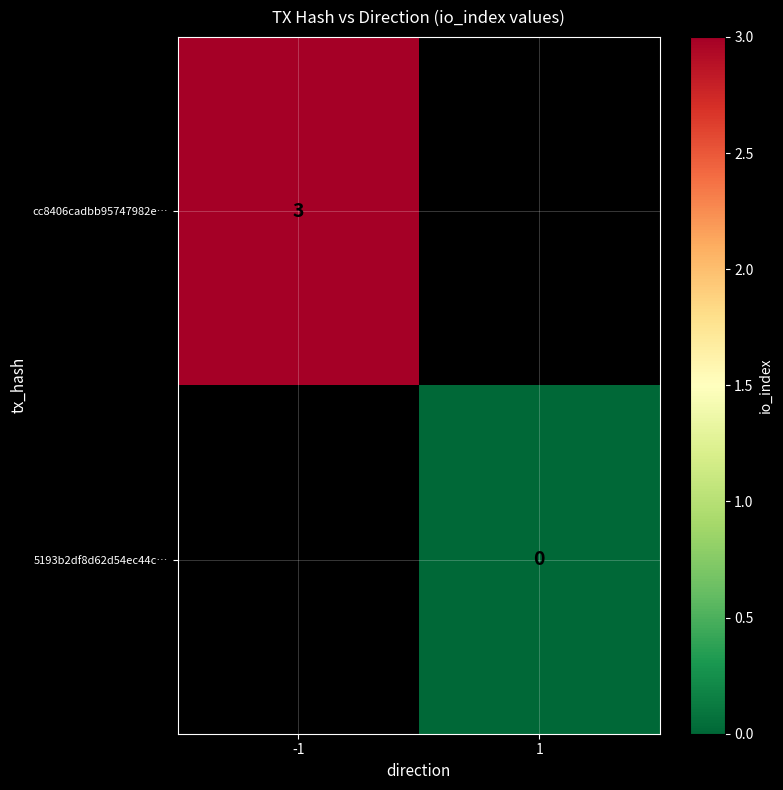

True or false: cc8406cadbb95747982e… has a value of 5 at -1.

False